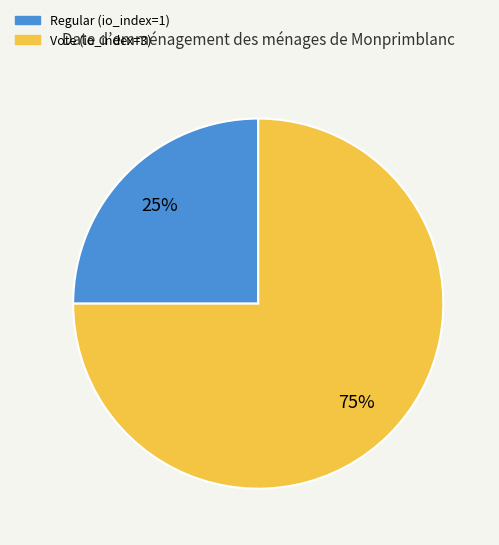

What is the largest slice in the pie chart?

Vote